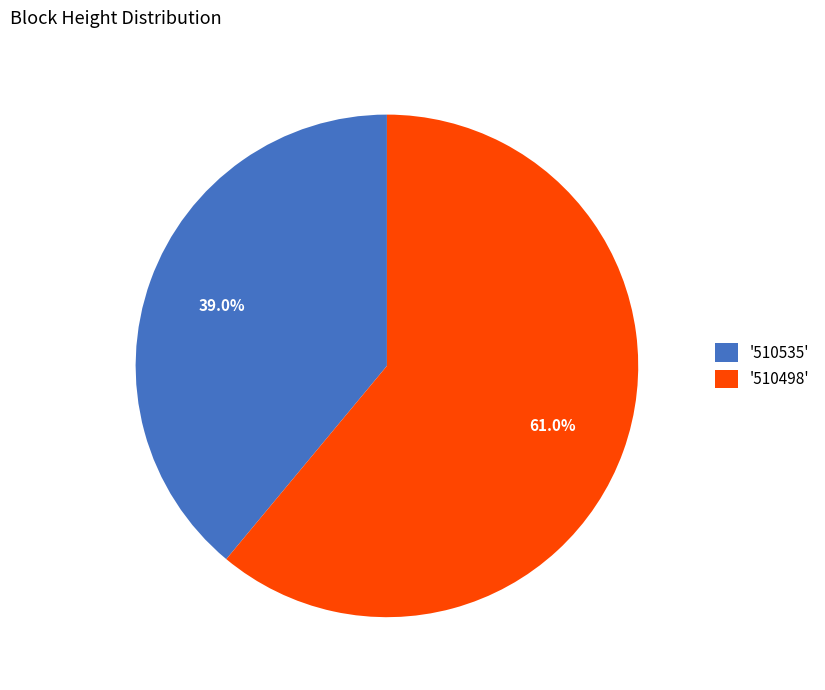

Which slice is the largest?

'510498'